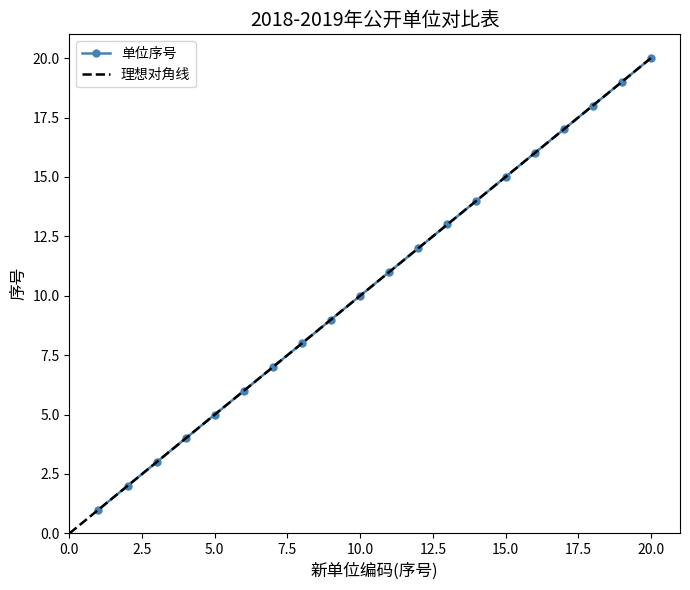

True or false: the data shows 7 at 7.

True